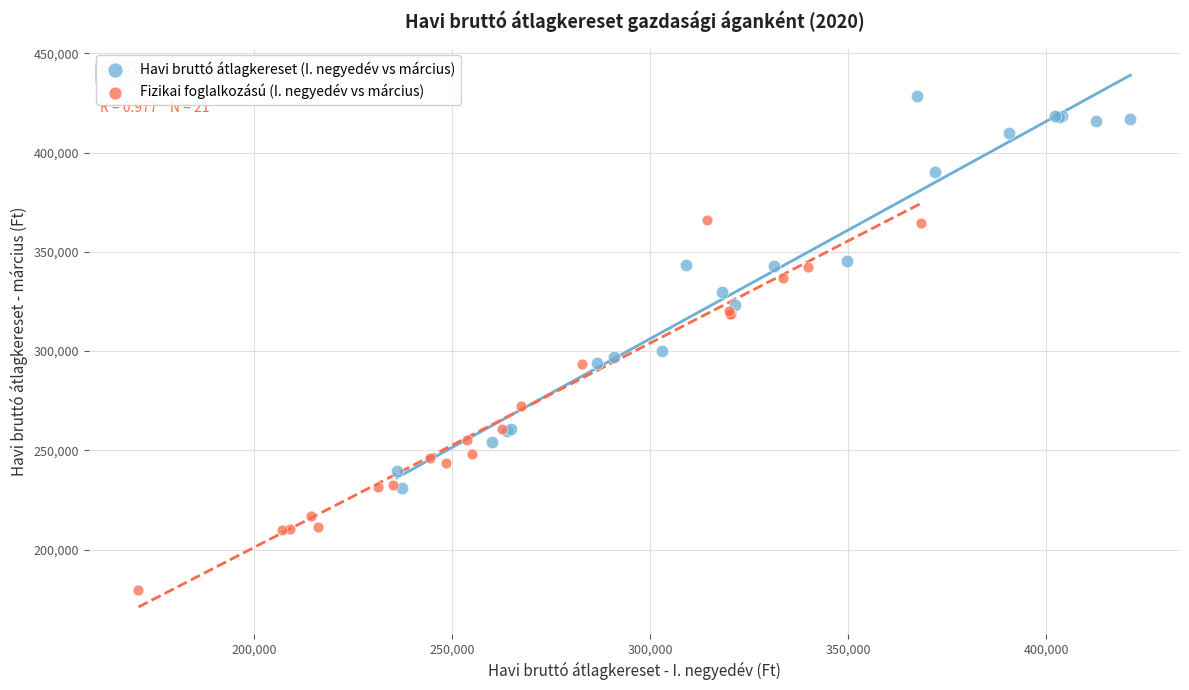

Which series contains the lowest Y value?

Fizikai foglalkozású (I. negyedév vs március)